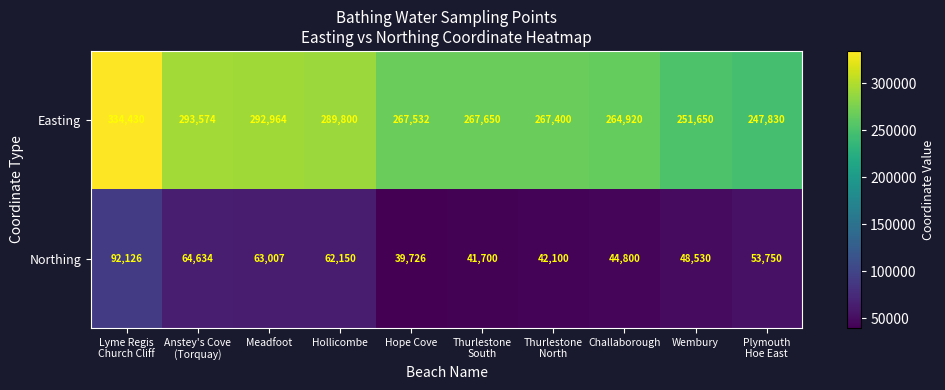

At Hollicombe, list the series in order from largest to smallest.

Easting, Northing